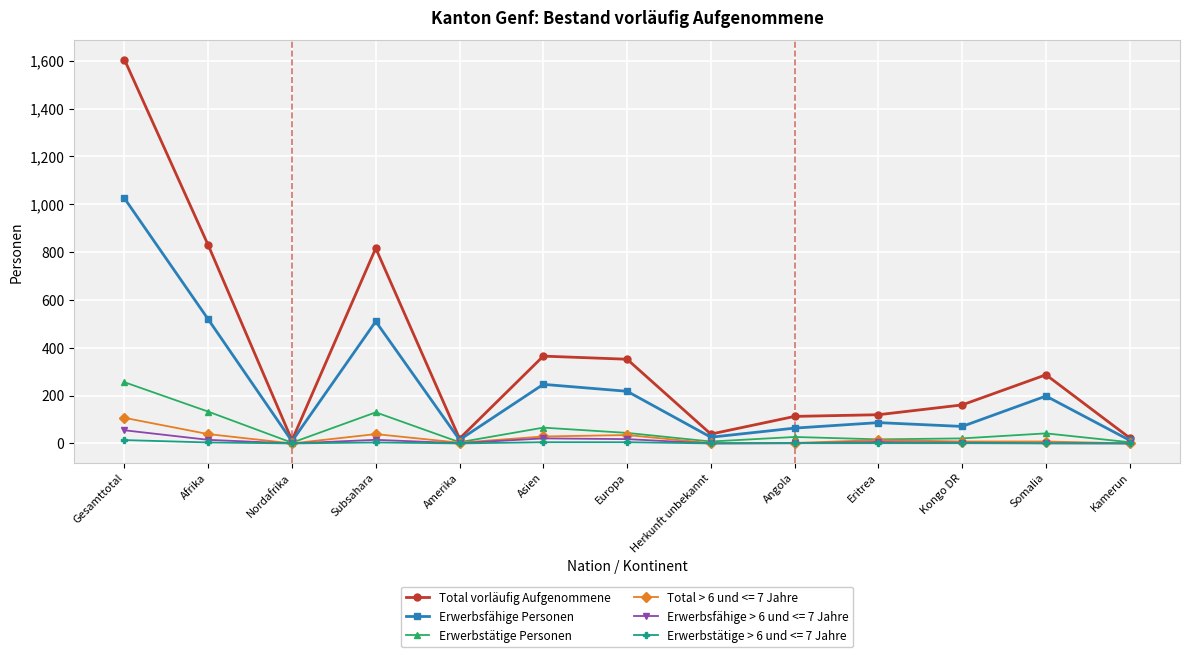

Which series has the widest spread of values?

Total vorläufig Aufgenommene